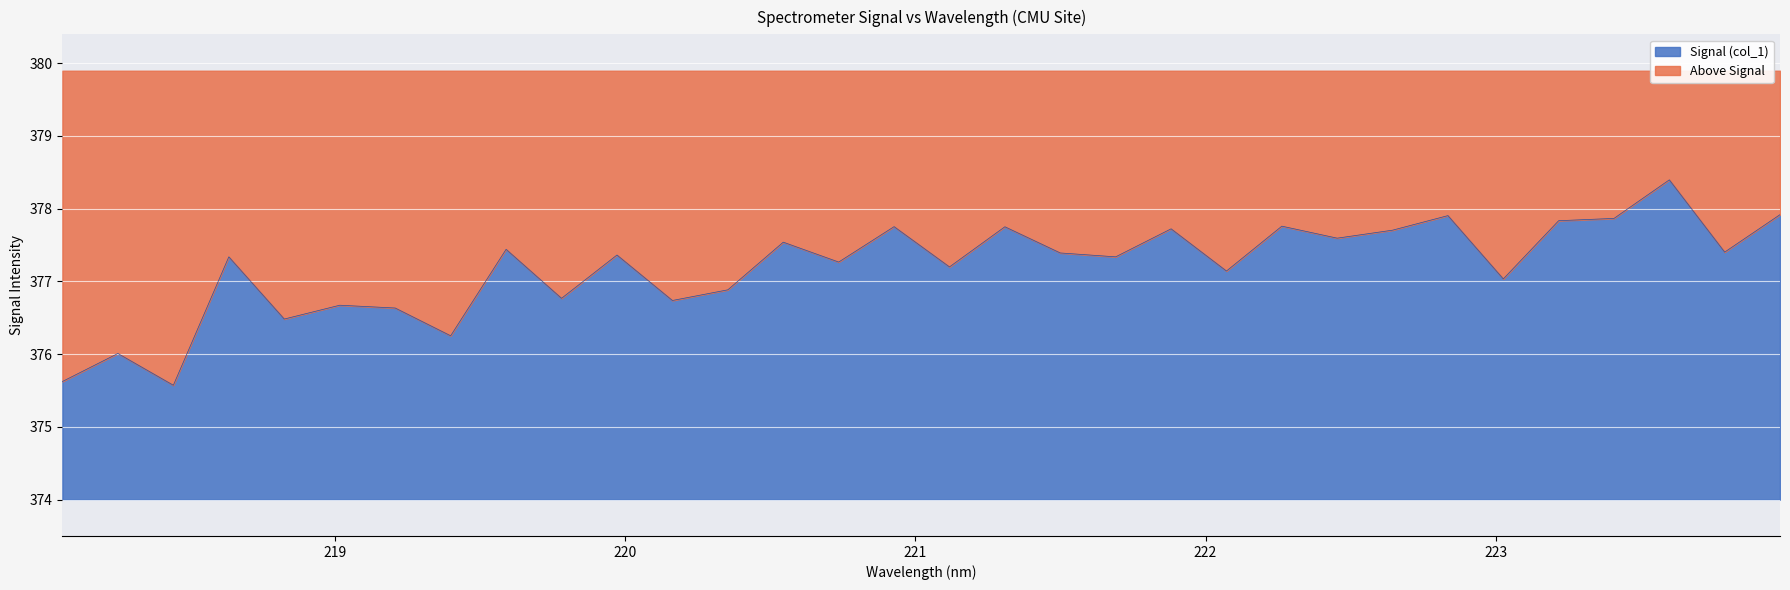

Is it true that the value at 220.3533 is 376.9?

True